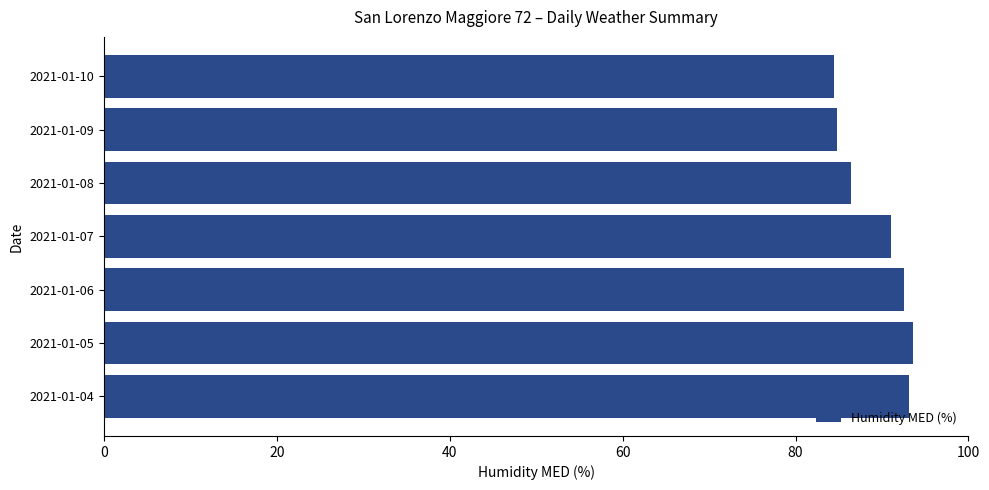

What is the change in value from 2021-01-04 to 2021-01-08?

-6.7